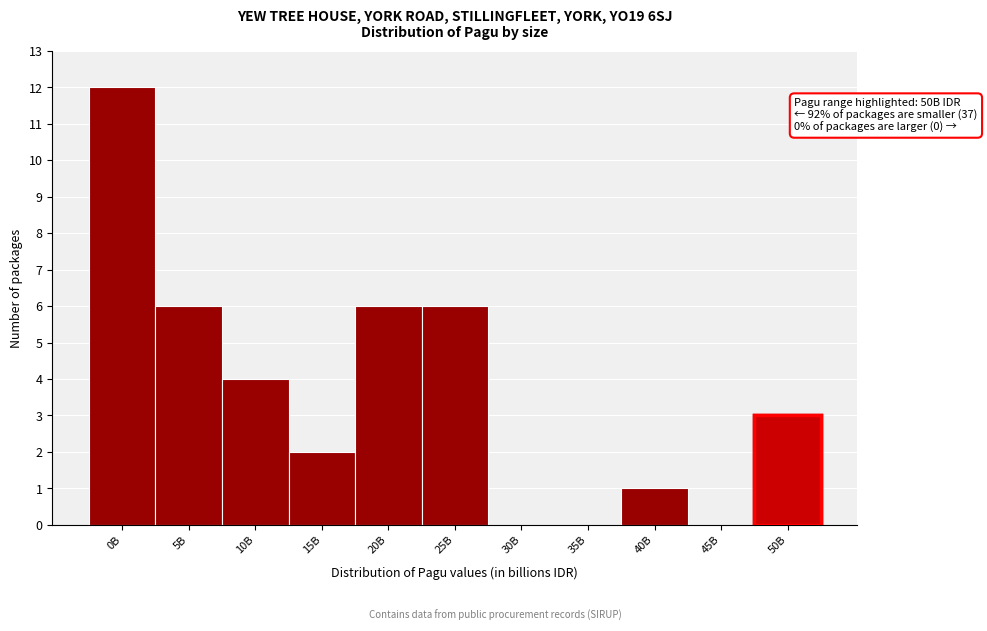

Reading left to right, list all the values displayed in this chart.

0B=12	5B=6	10B=4	15B=2	20B=6	25B=6	30B=0	35B=0	40B=1	45B=0	50B=3